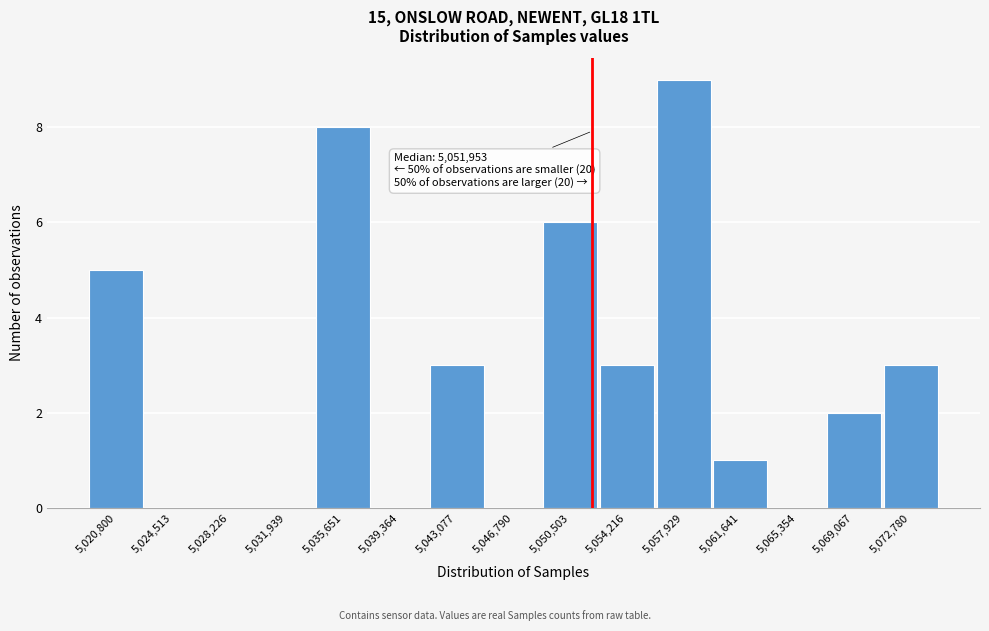

Over which range of the x-axis is the bar tallest?

5056000 to 5060000